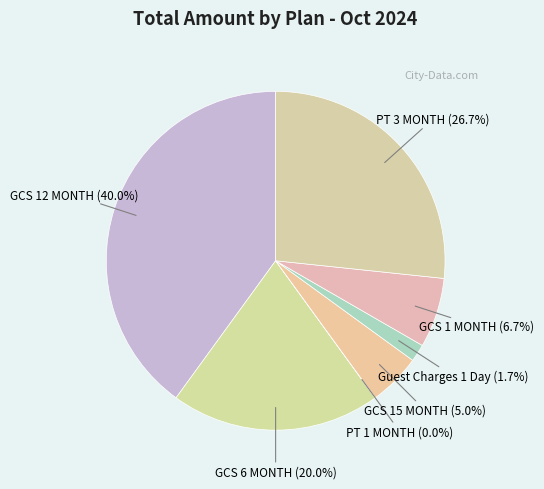

Rank the categories by value from highest to lowest.

GCS 12 MONTH, PT 3 MONTH, GCS 6 MONTH, GCS 1 MONTH, GCS 15 MONTH, Guest Charges 1 Day, PT 1 MONTH